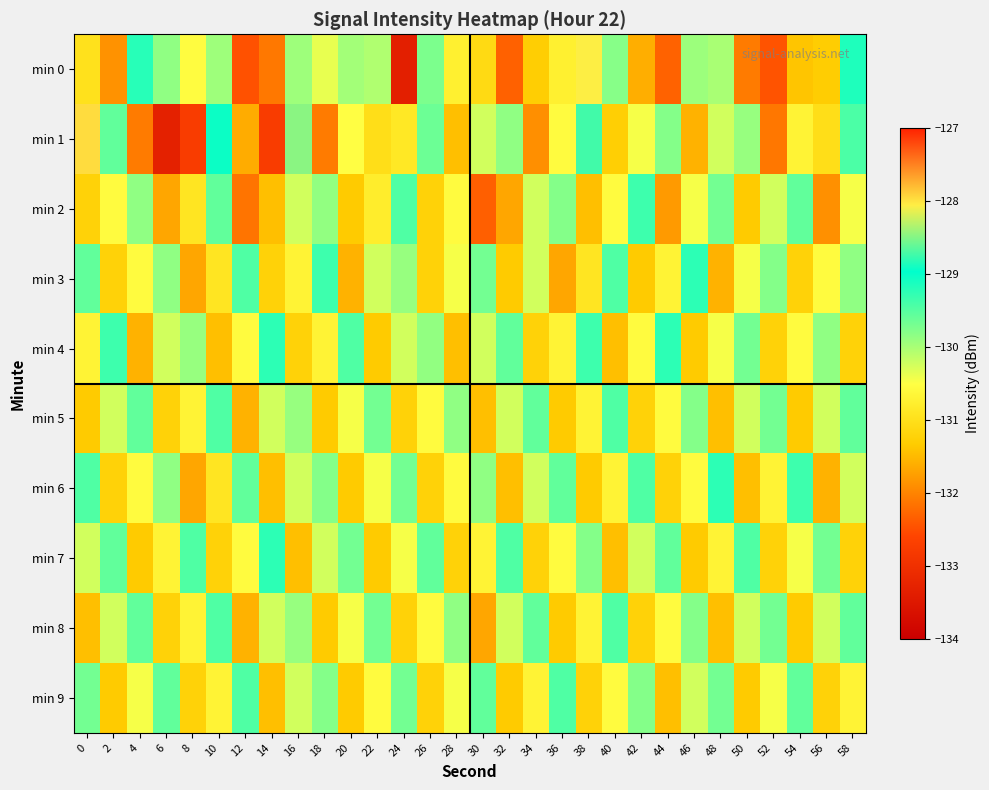

Which series has the widest spread of values?

min 1